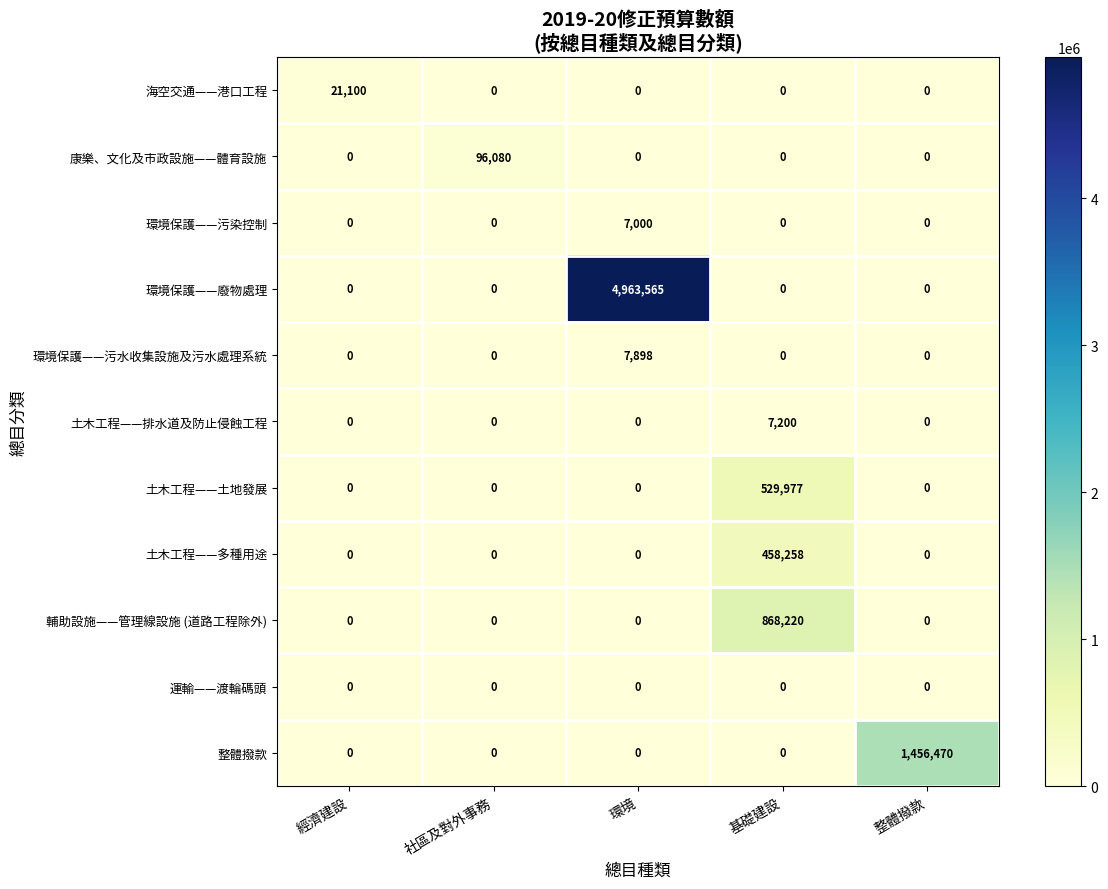

What is the average value of the 土木工程——土地發展 series?

105995